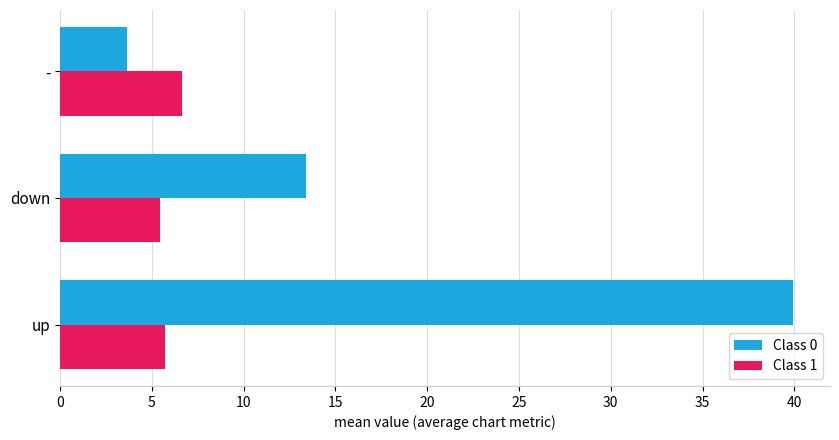

What is the average value of the Class 1 series?

6.0